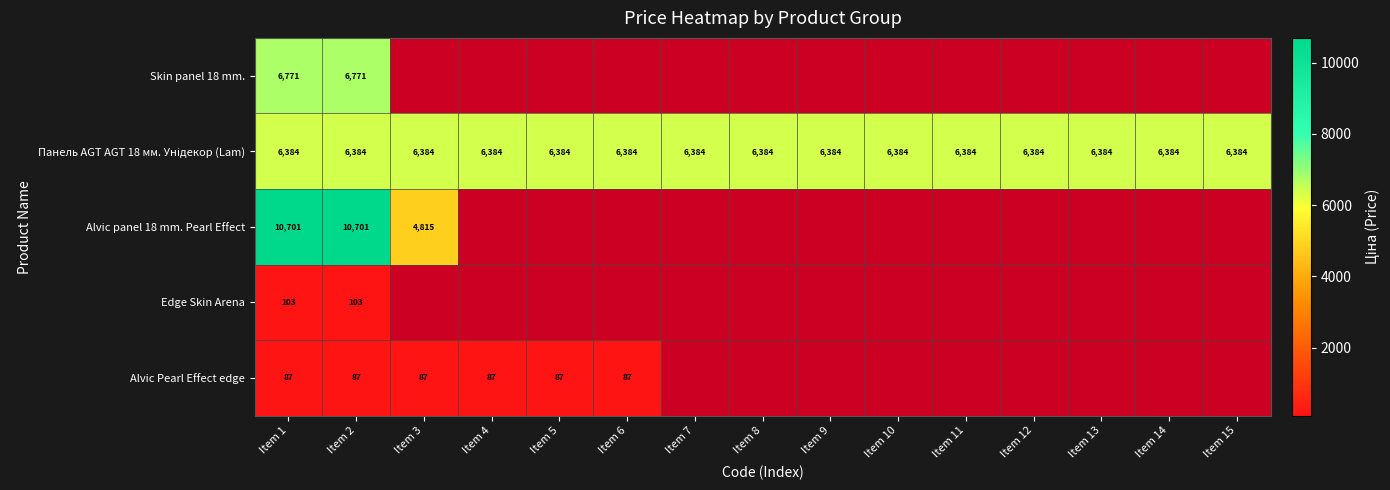

What is the total value across all series at Item 1?

24046.0